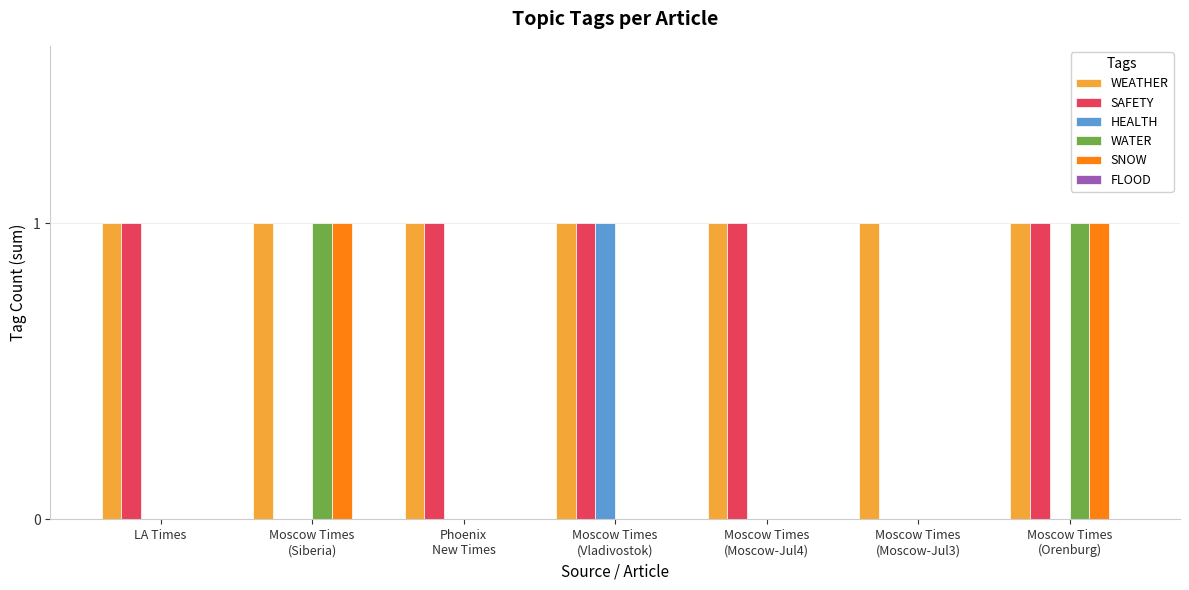

What is the sum of all WEATHER values?

7